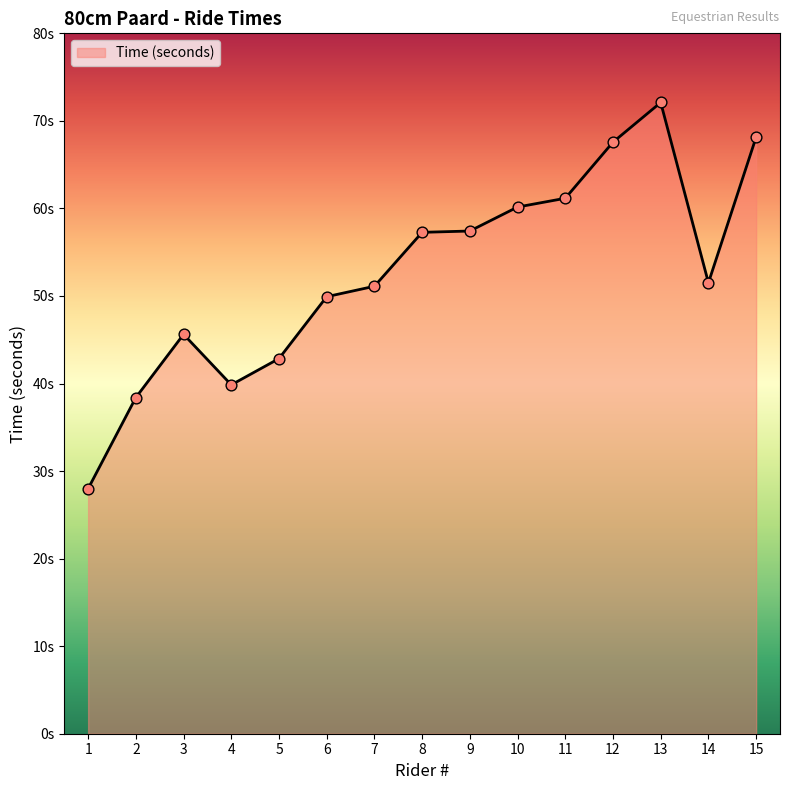

What is the ratio of the value at 10 to the value at 13?

0.8